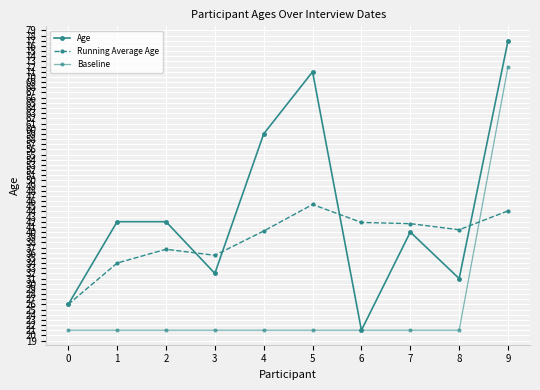

How many intersections are there between Age and Running Average Age?

4